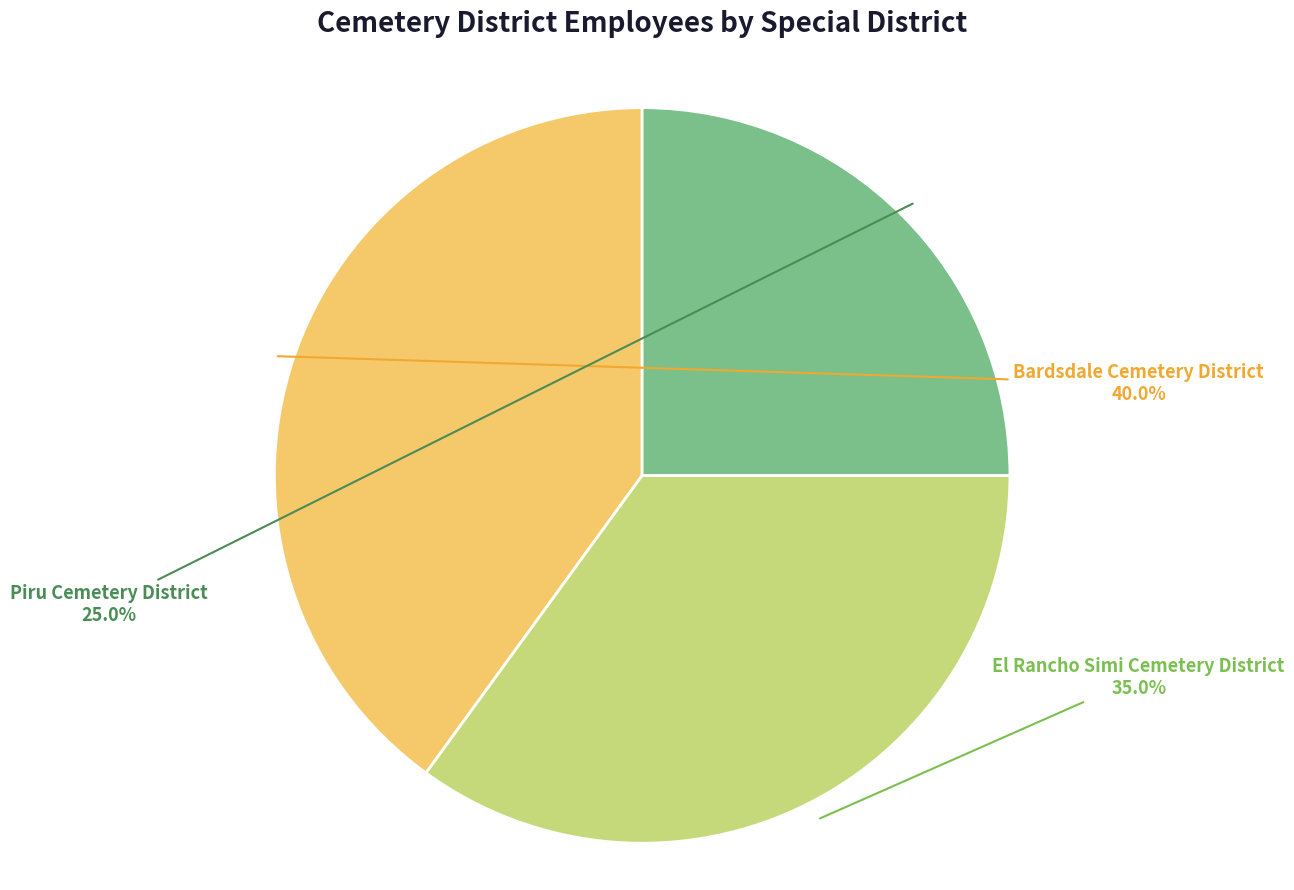

To the nearest percent, what is the difference between the Bardsdale Cemetery District and Piru Cemetery District slice percentages?

15%